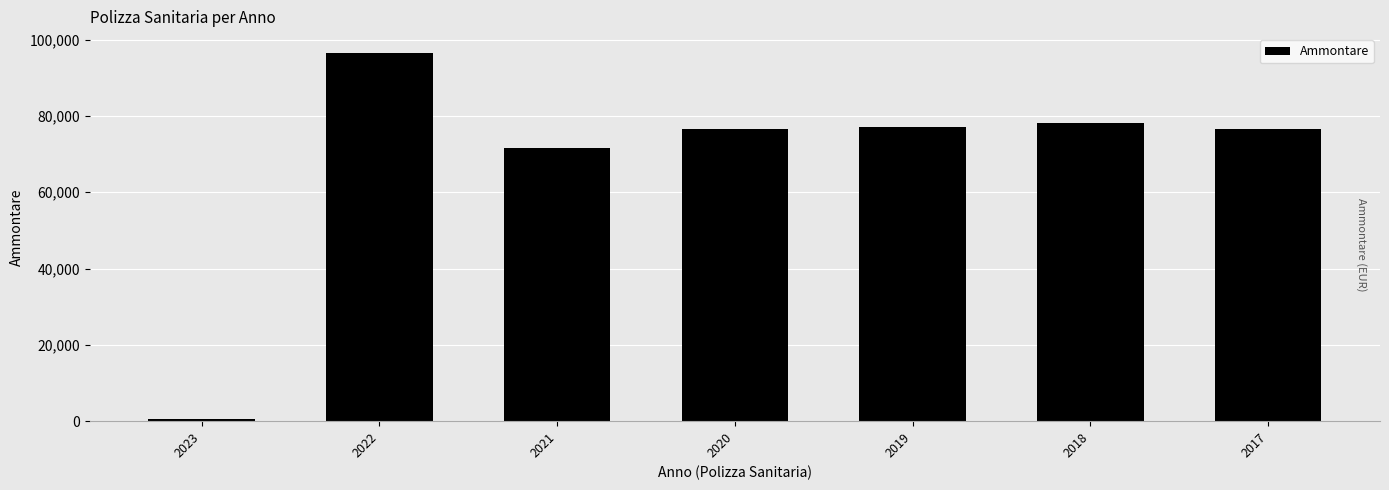

What is the minimum value shown in the chart?

651.0